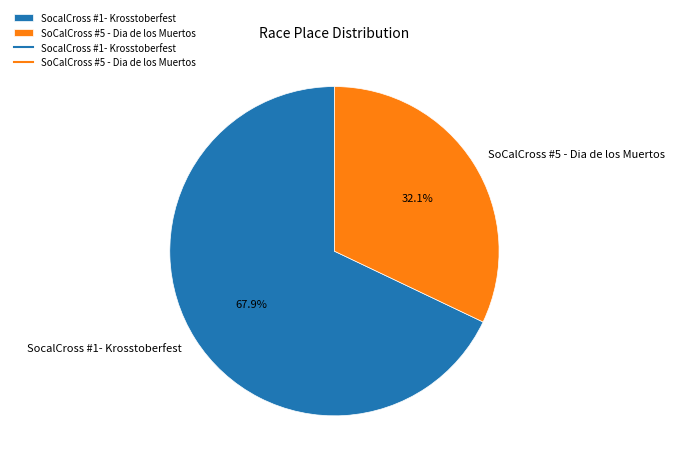

What portion of the pie excludes SoCalCross #5 - Dia de los Muertos?

67.9%